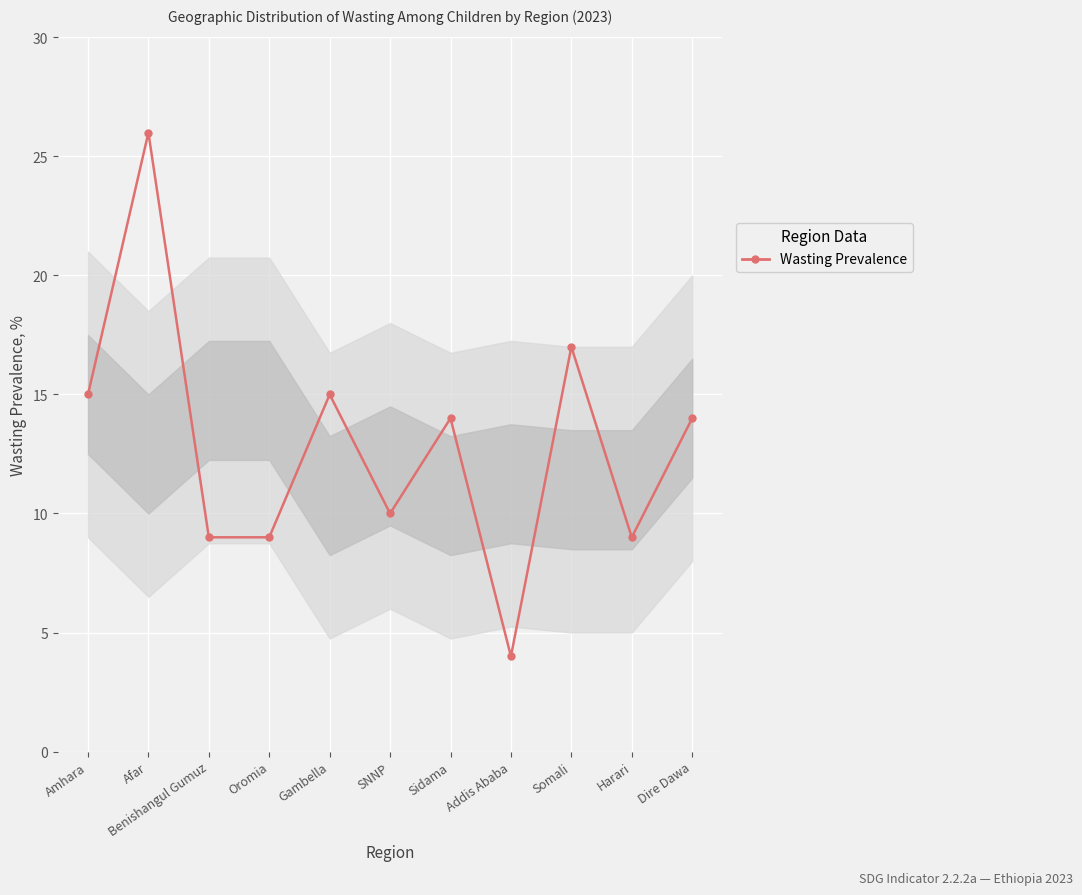

True or false: the data shows 9 at Gambella.

False